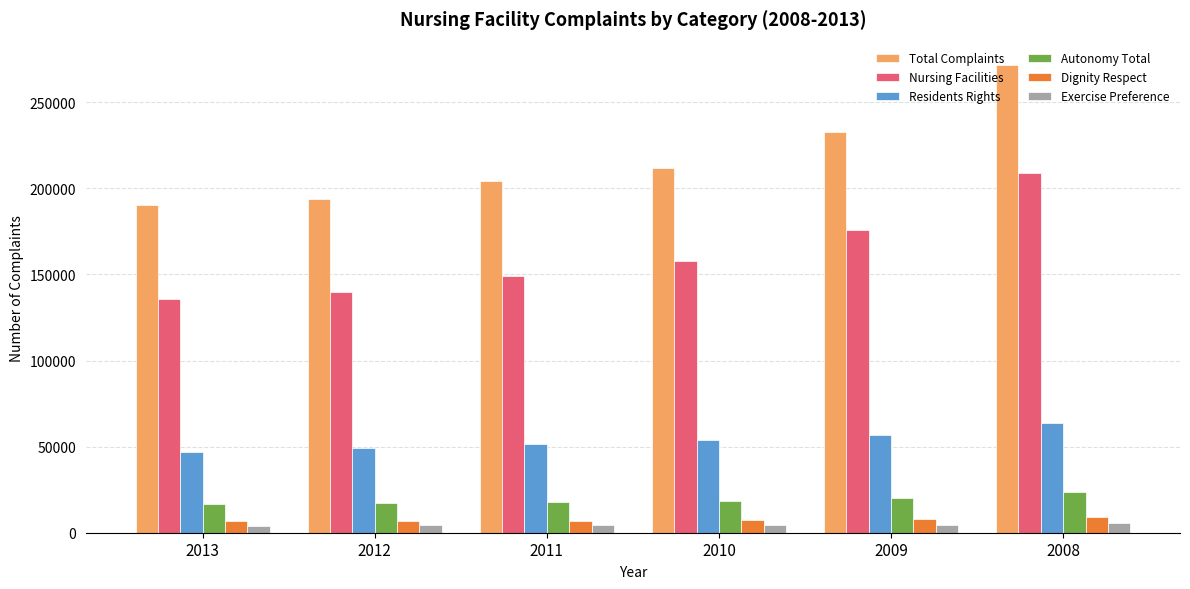

What is the difference between the second highest and second lowest values in the Nursing Facilities series?

35985